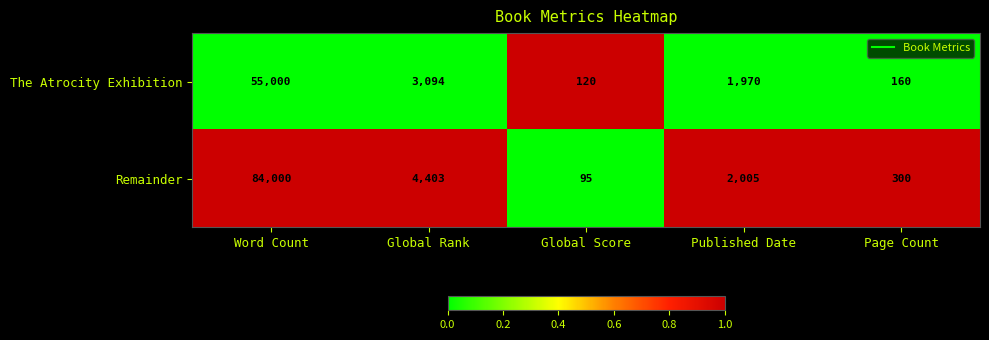

Which label corresponds to the smallest value in the chart?

Global Score